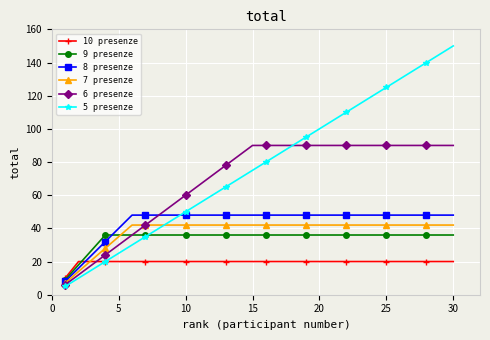

Which series has the largest total across all categories?

5 presenze